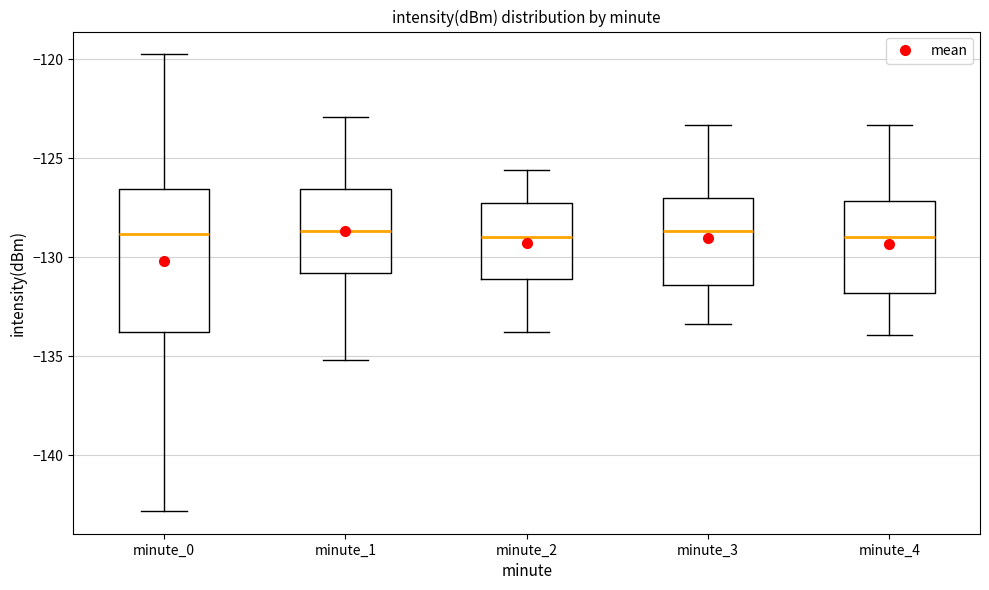

Where does the median line of the box for minute_3 sit on the y-axis? The values are not printed on the chart, so give them approximately, as read against the axis.

-128.5